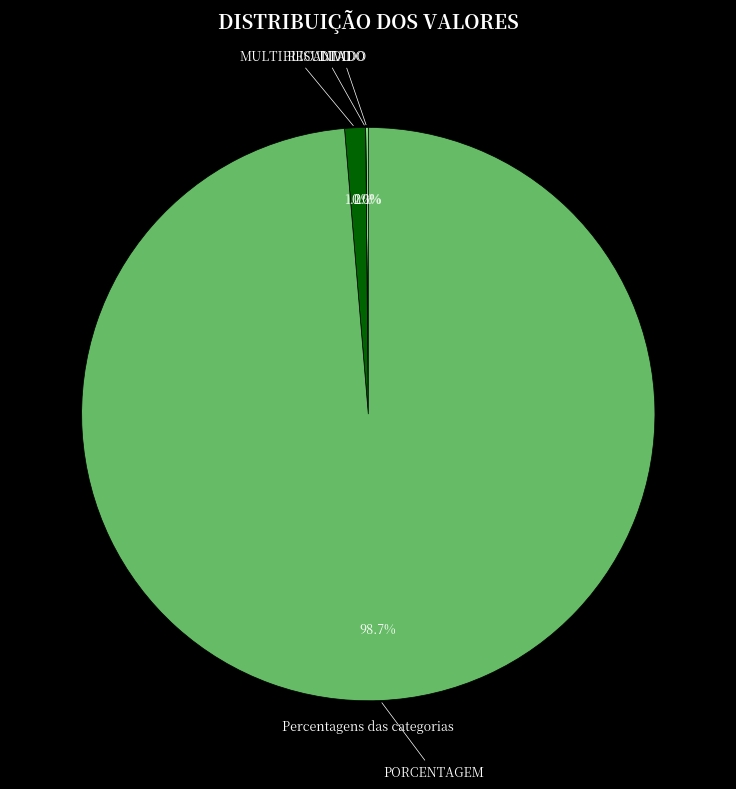

Which slice is the largest?

PORCENTAGEM